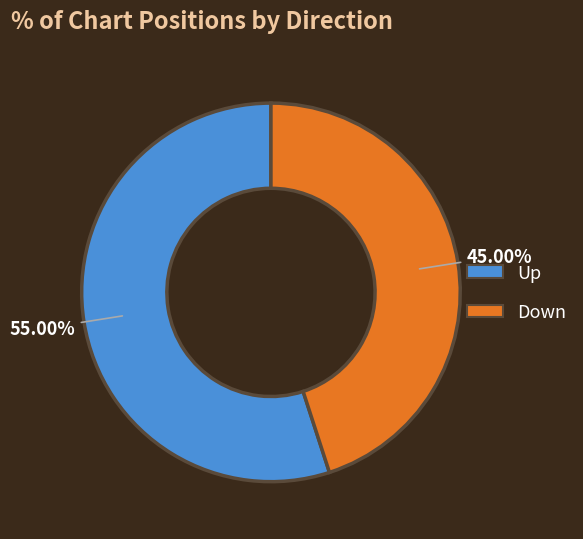

What is the largest slice in the pie chart?

up